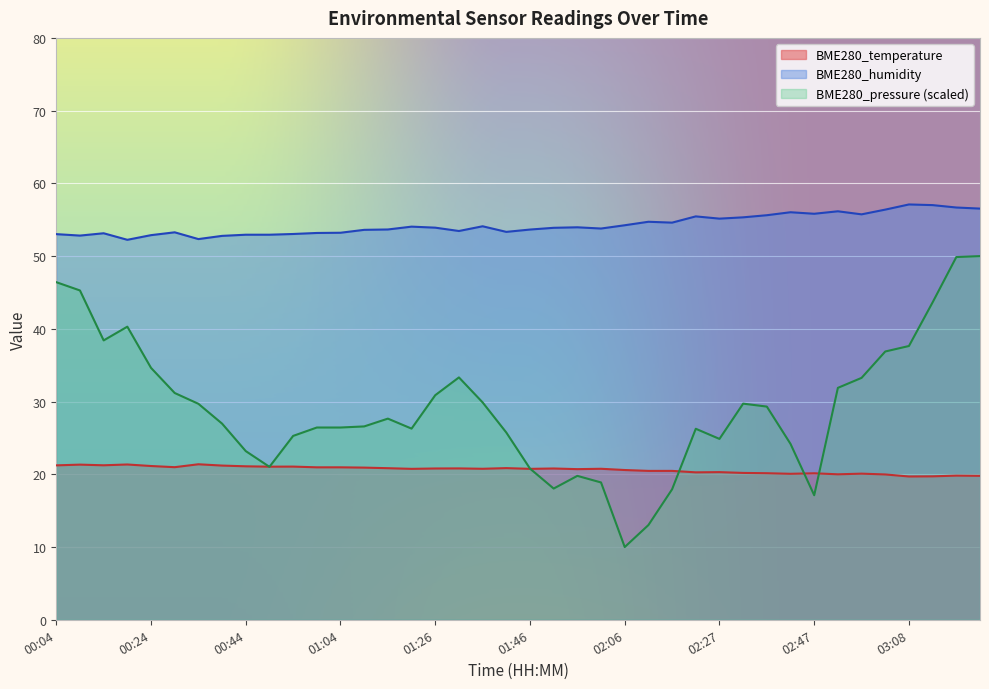

Where is the first local maximum for BME280_temperature?

00:09